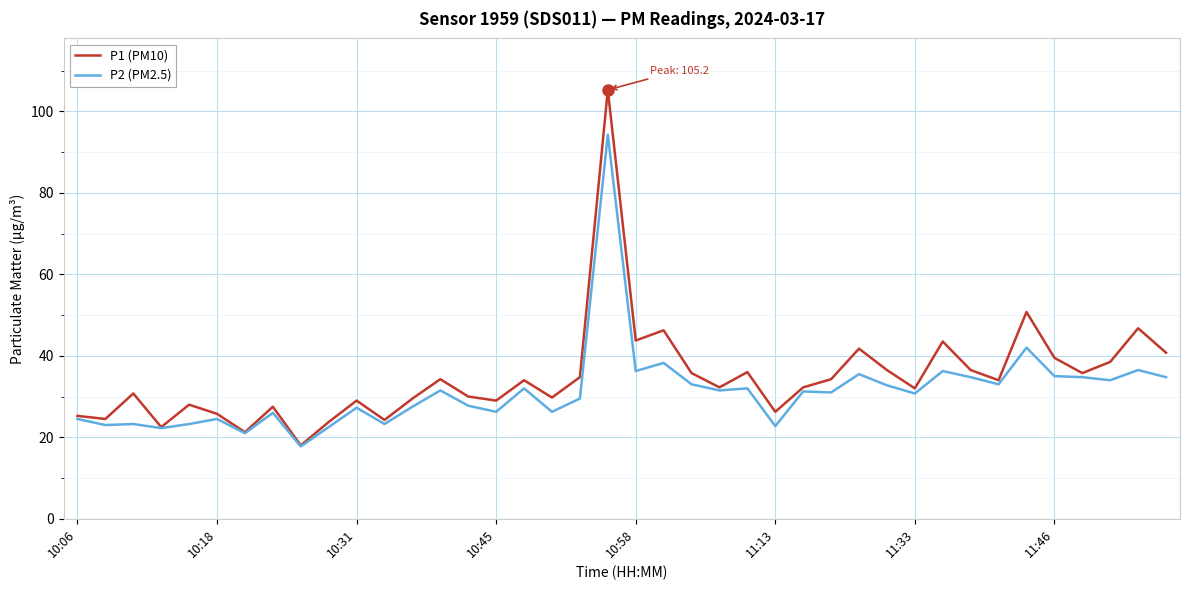

Which series has the widest spread of values?

P1 (PM10)